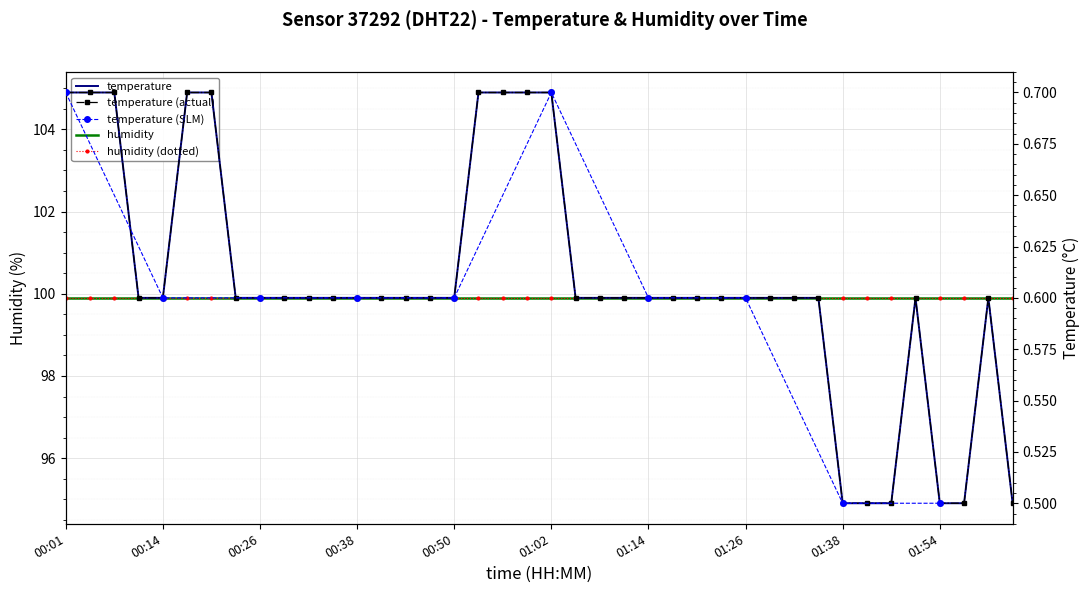

What is the difference between the maximum and minimum values?

0.2